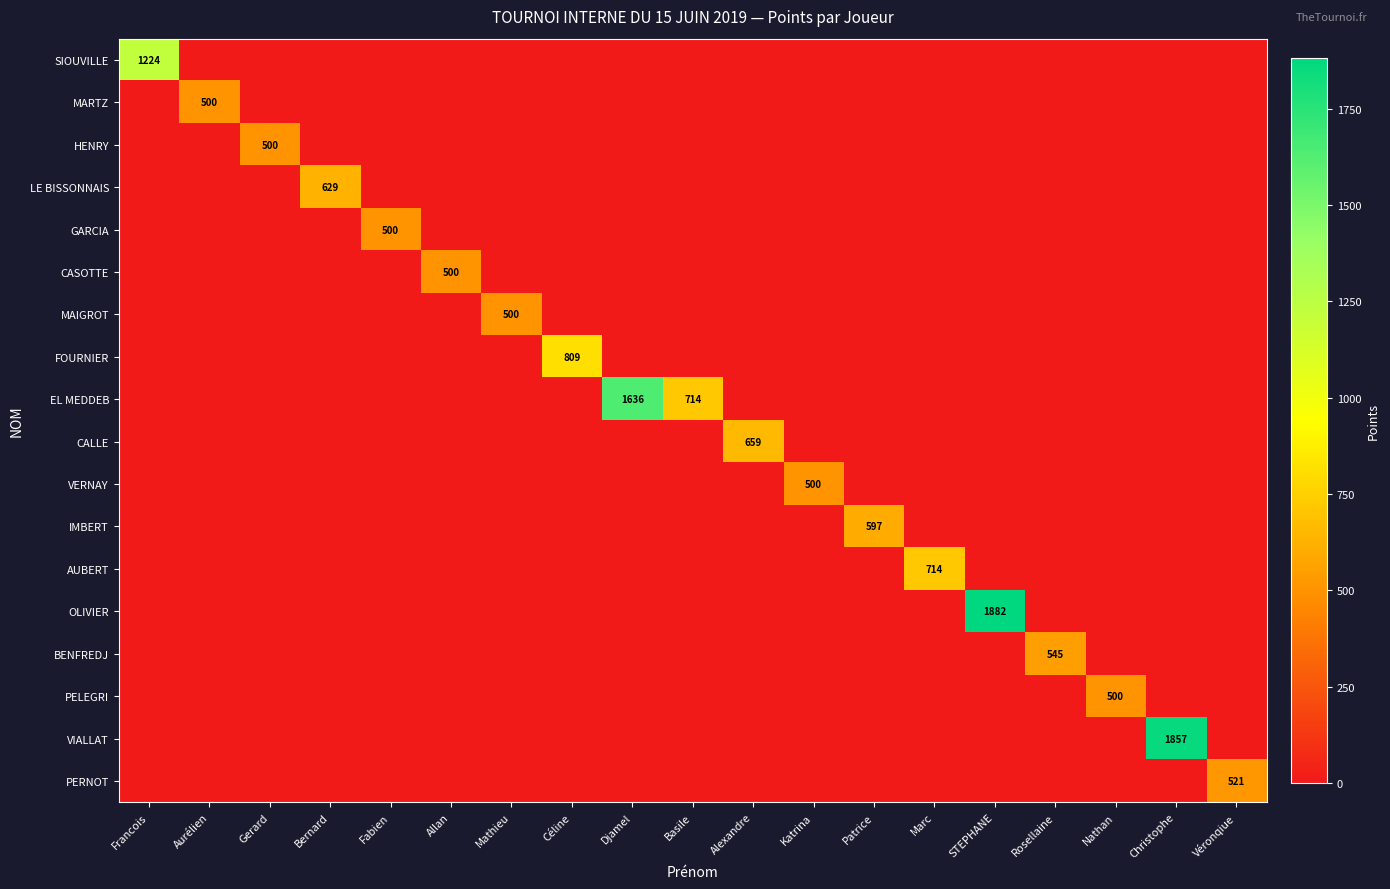

Count the number of data series in this chart.

18